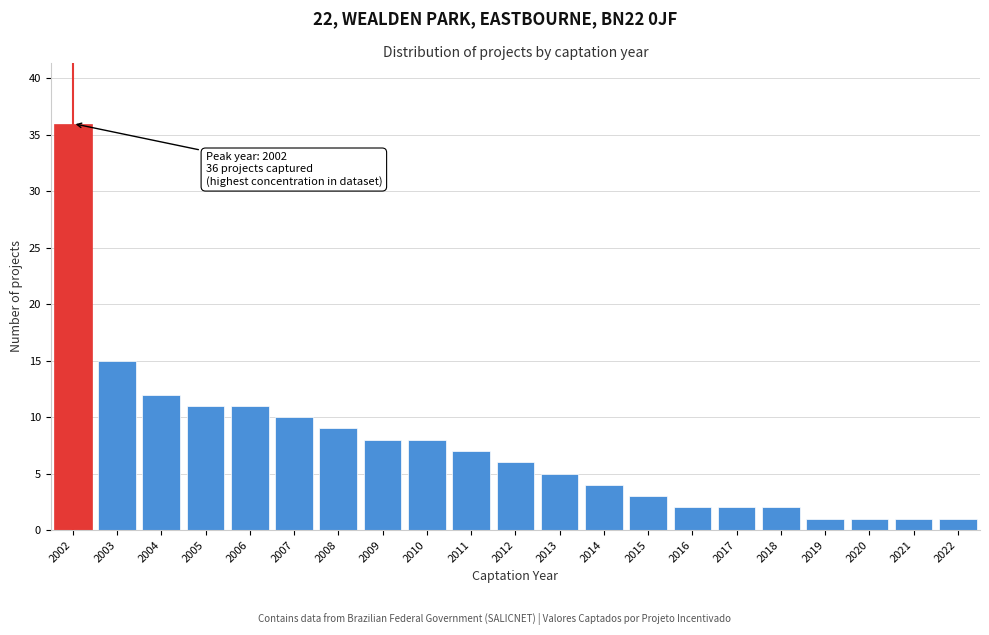

Reading right to left, what are all the values shown in this chart?

1	1	1	1	2	2	2	3	4	5	6	7	8	8	9	10	11	11	12	15	36